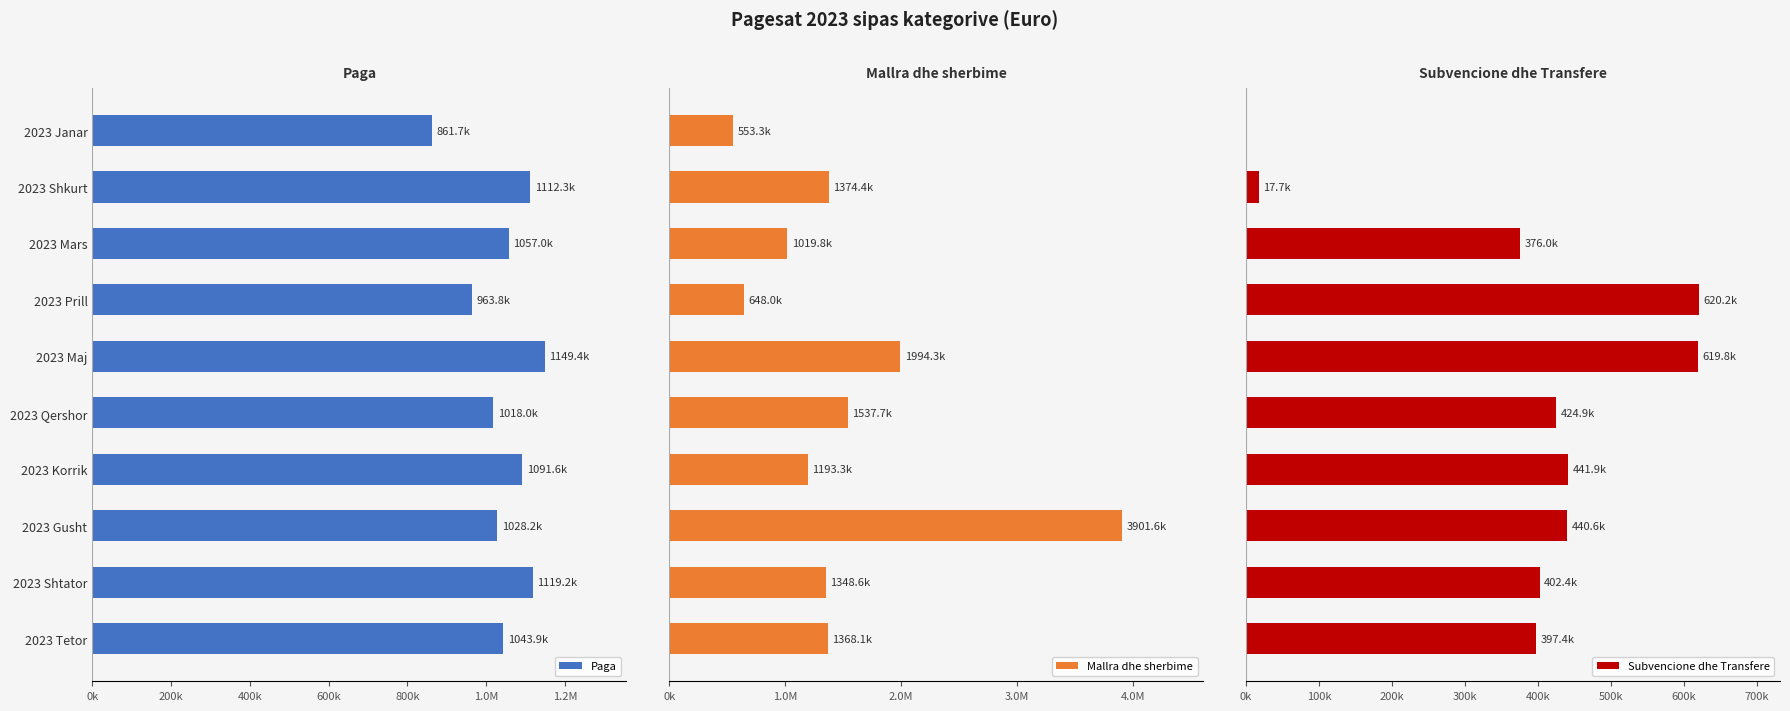

Reading left to right, what are all the values shown in this chart?

Paga: 861691.0	1112270.4	1056985.1	963813.4	1149436.2	1018015.1	1091587.5	1028197.0	1119193.2	1043889.8
Mallra dhe sherbime: 553317.4	1374378.4	1019754.6	648015.0	1994305.7	1537749.1	1193287.2	3901642.5	1348602.1	1368114.7
Subvencione dhe Transfere: 0.0	17745.3	375956.5	620177.9	619778.6	424907.5	441925.7	440591.5	402404.7	397413.9